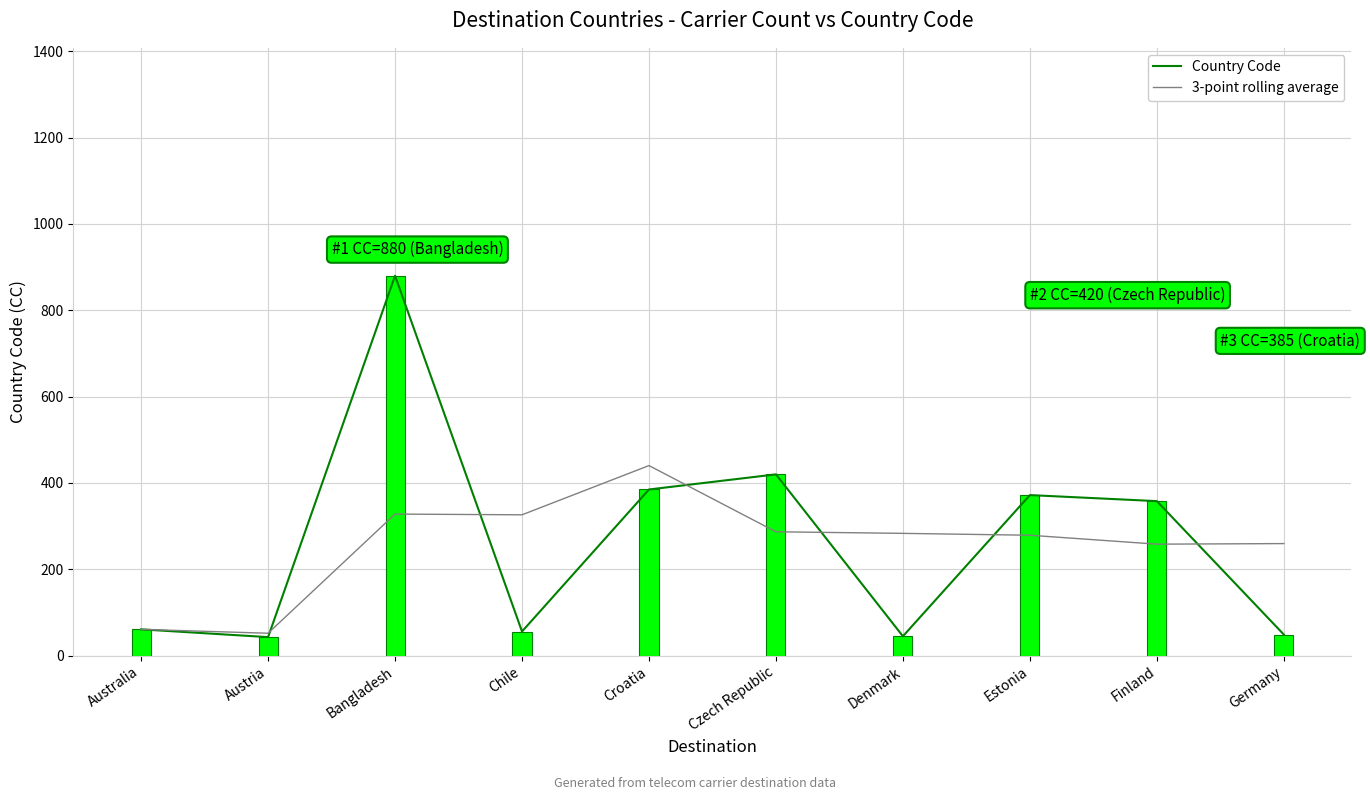

What is the total value across all series at Germany?

308.7